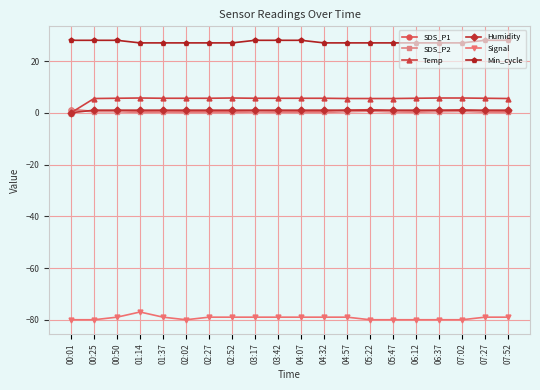

The value of Temp at 02:02 is 5.6. True or false?

True